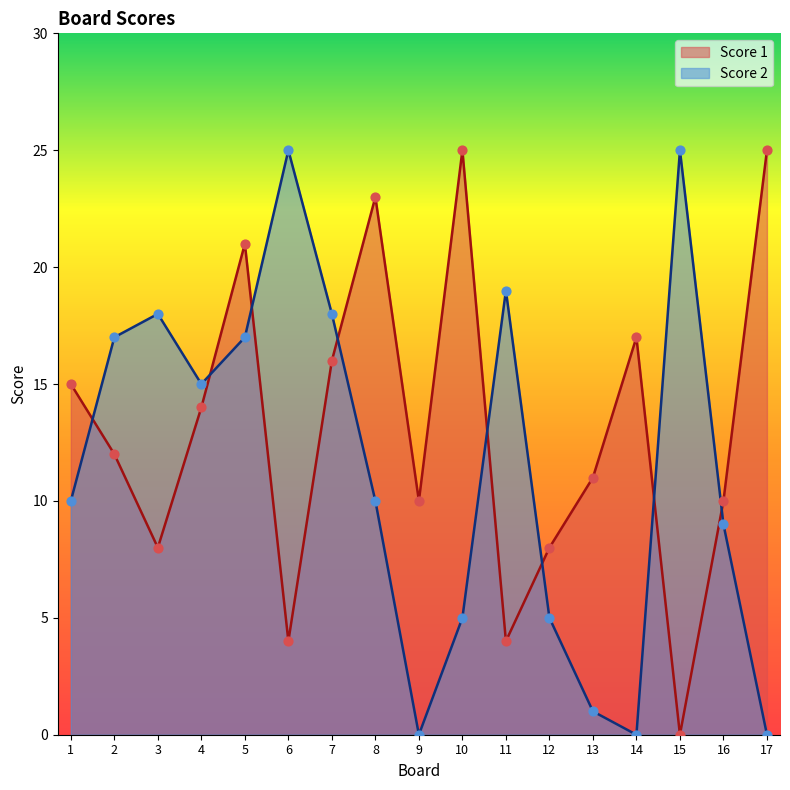

Which series reaches the maximum Y coordinate?

Score 1